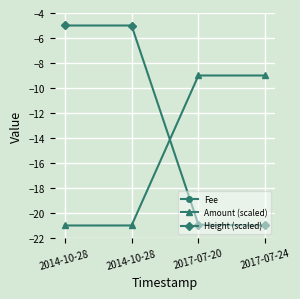

What is the maximum value for Amount (scaled)?

-9.0